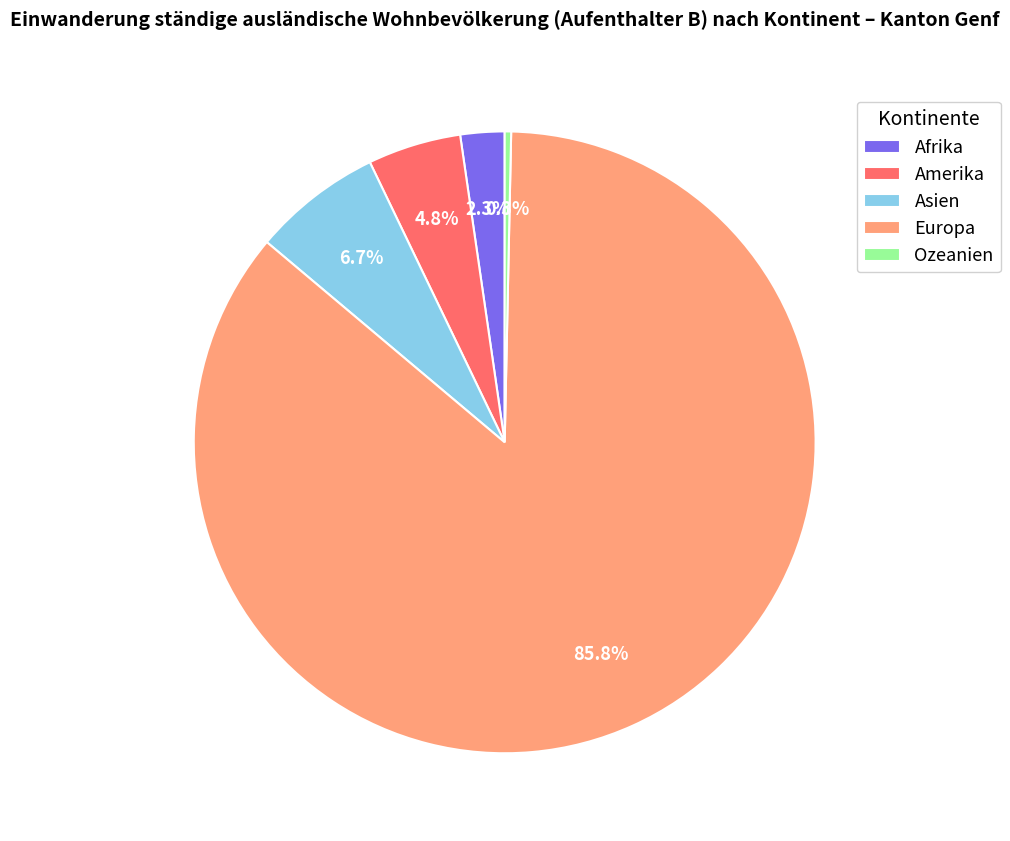

To the nearest percent, what is the difference between the Ozeanien and Asien slice percentages?

6%